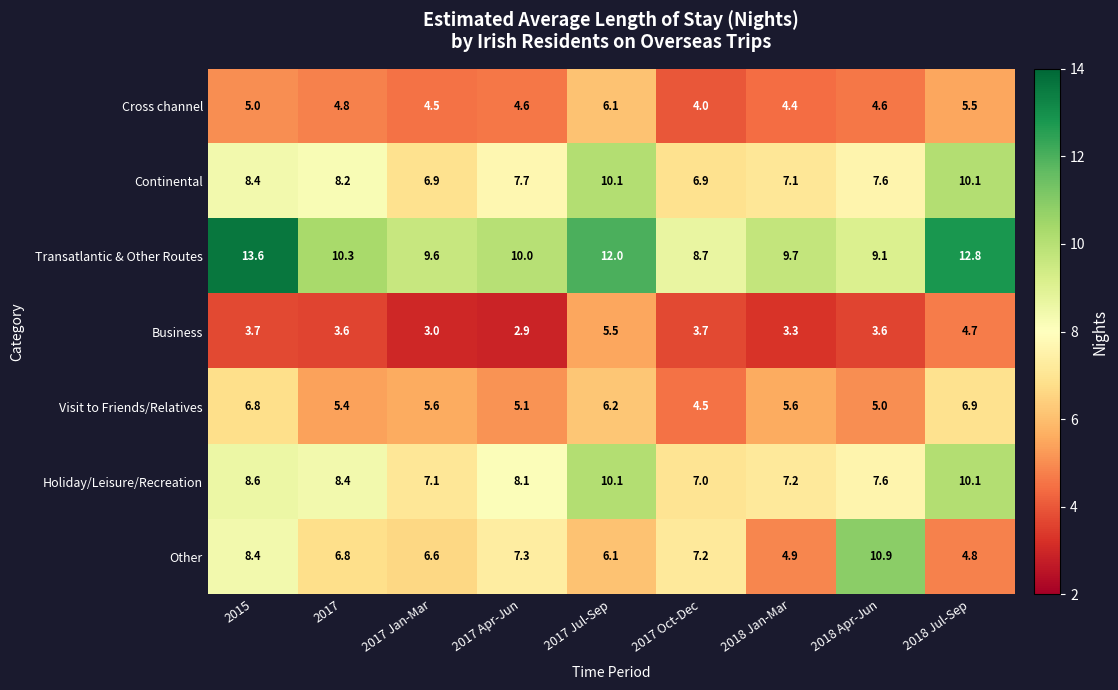

Count the number of data series in this chart.

7